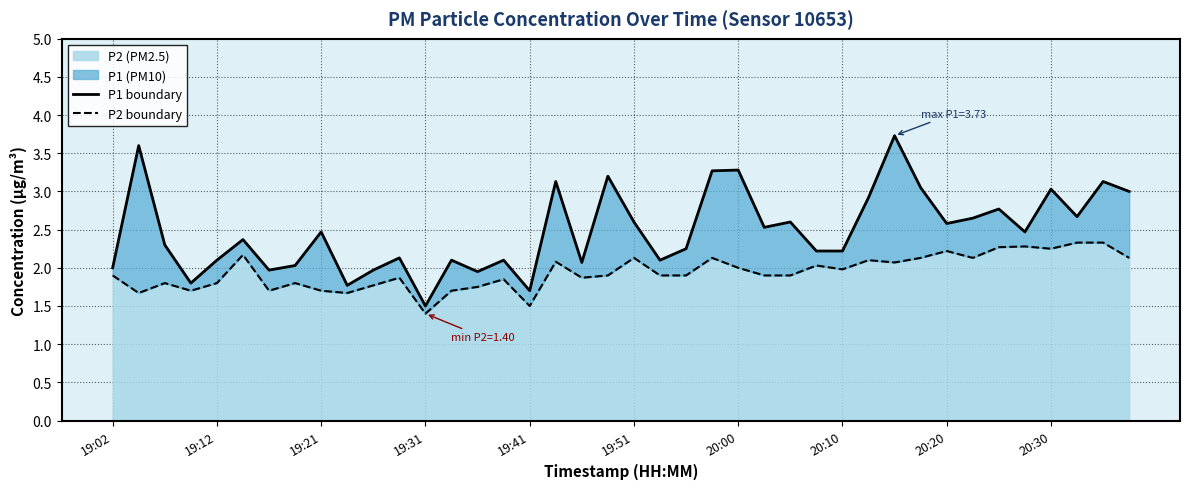

At which label does P2 (PM2.5) reach its minimum?

19:31